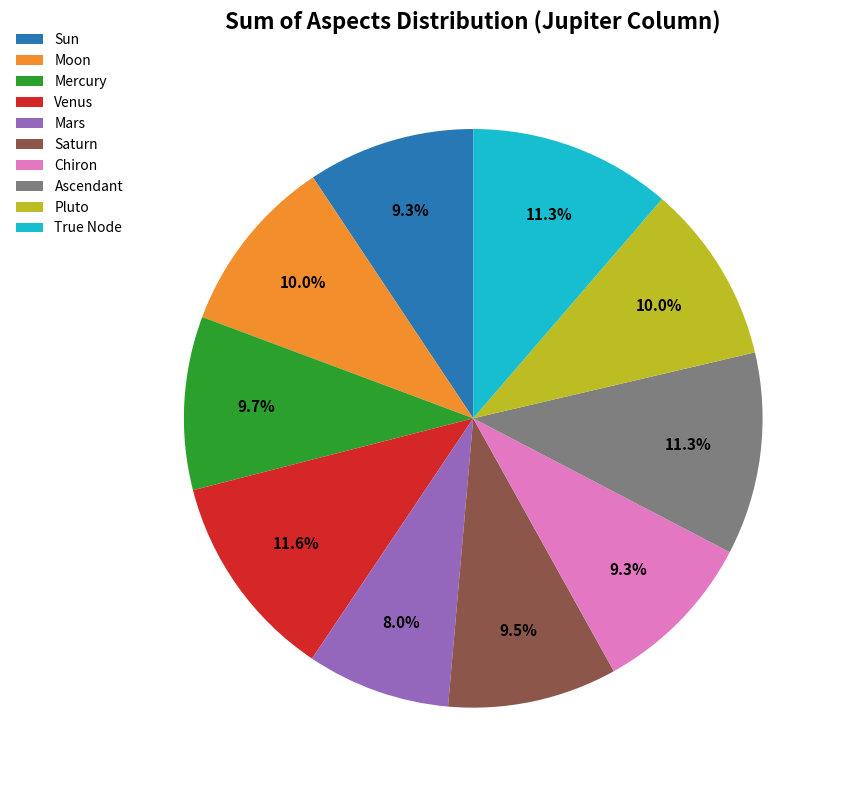

What is the ratio of the value at Ascendant to the value at True Node?

1.0